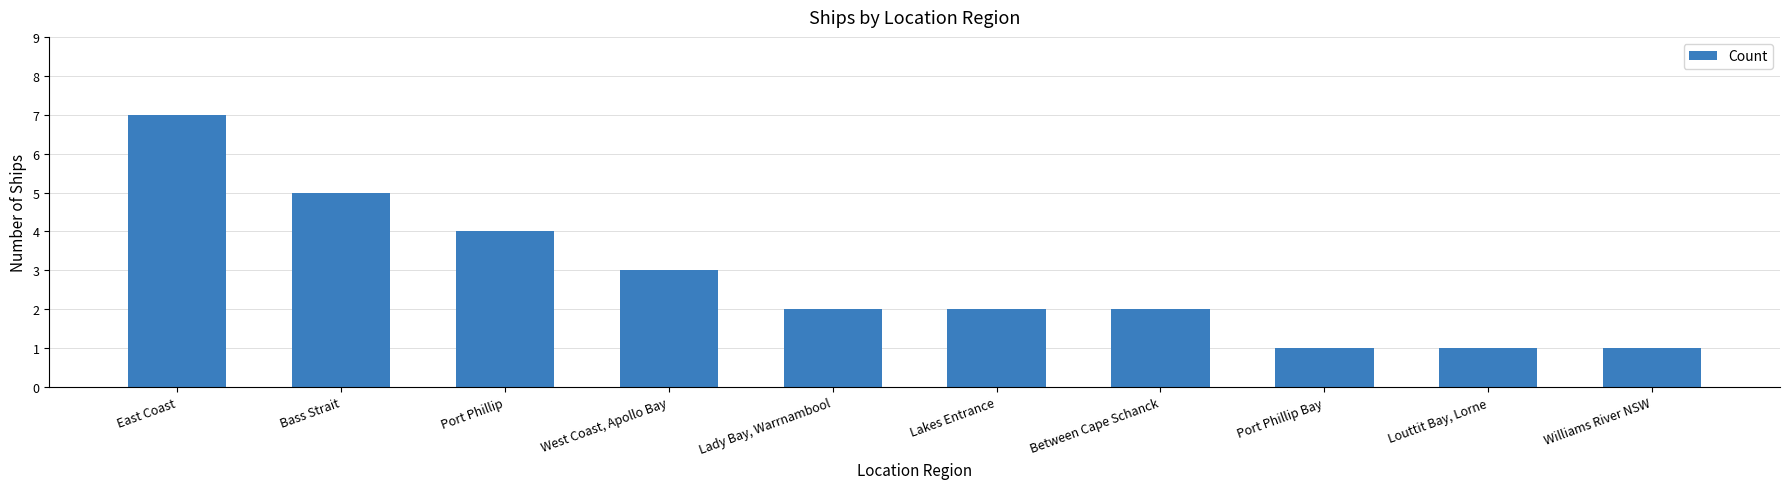

The value at East Coast is 10. True or false?

False